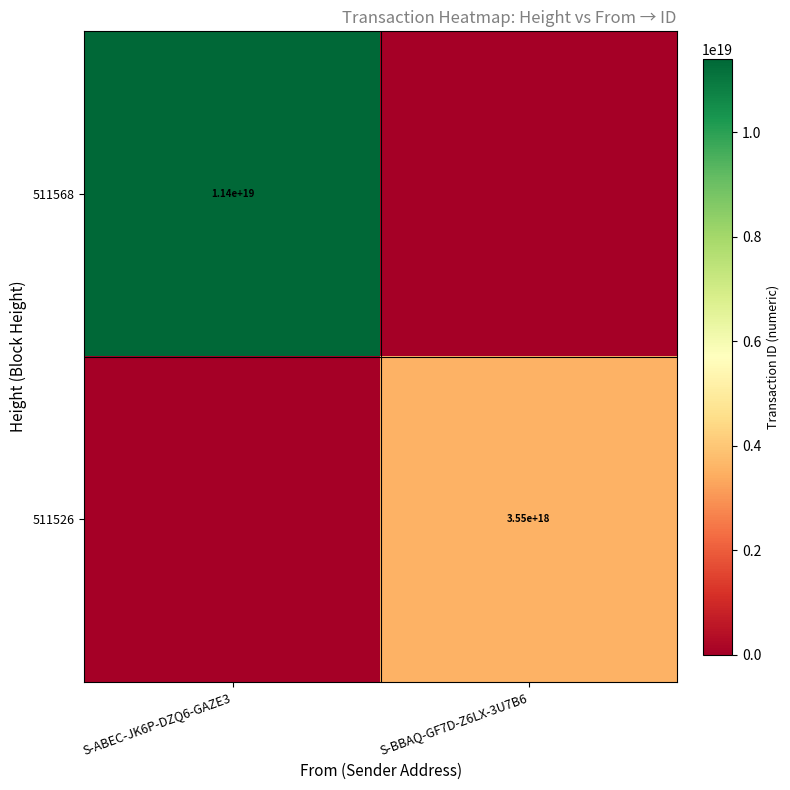

At how many categories does at least one series exceed 9301994731393495040?

1